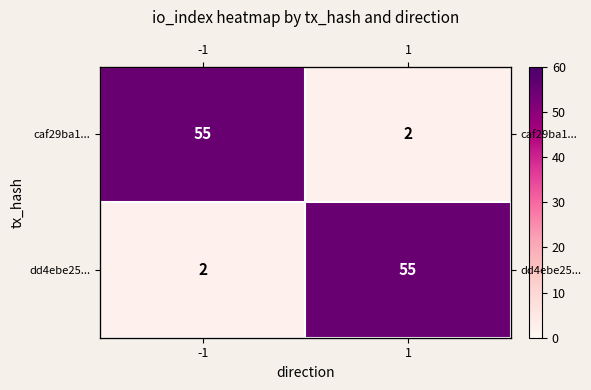

Count the number of data series in this chart.

2